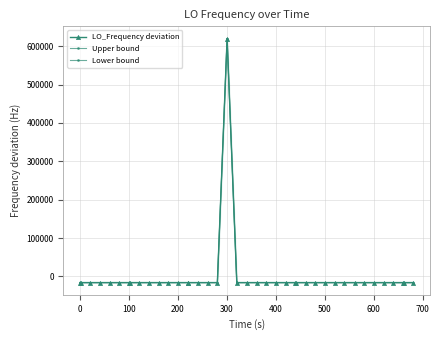

Which series has the largest total across all categories?

Upper bound